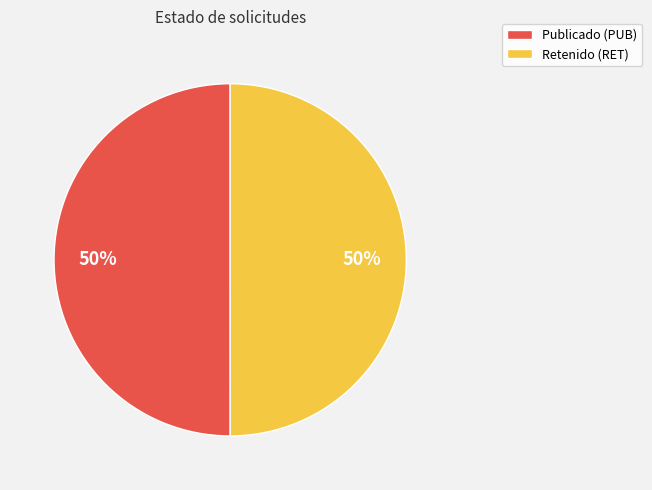

Is it true that Retenido (RET) is 59% of the pie?

False